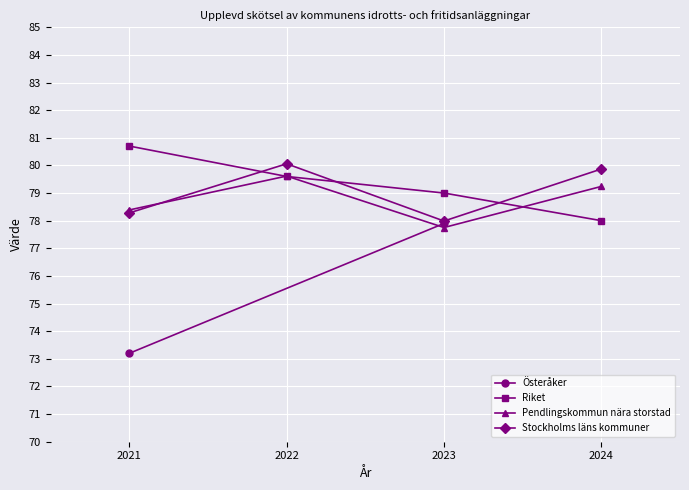

Which series ends up on top after the final intersection of Riket and Stockholms läns kommuner?

Stockholms läns kommuner